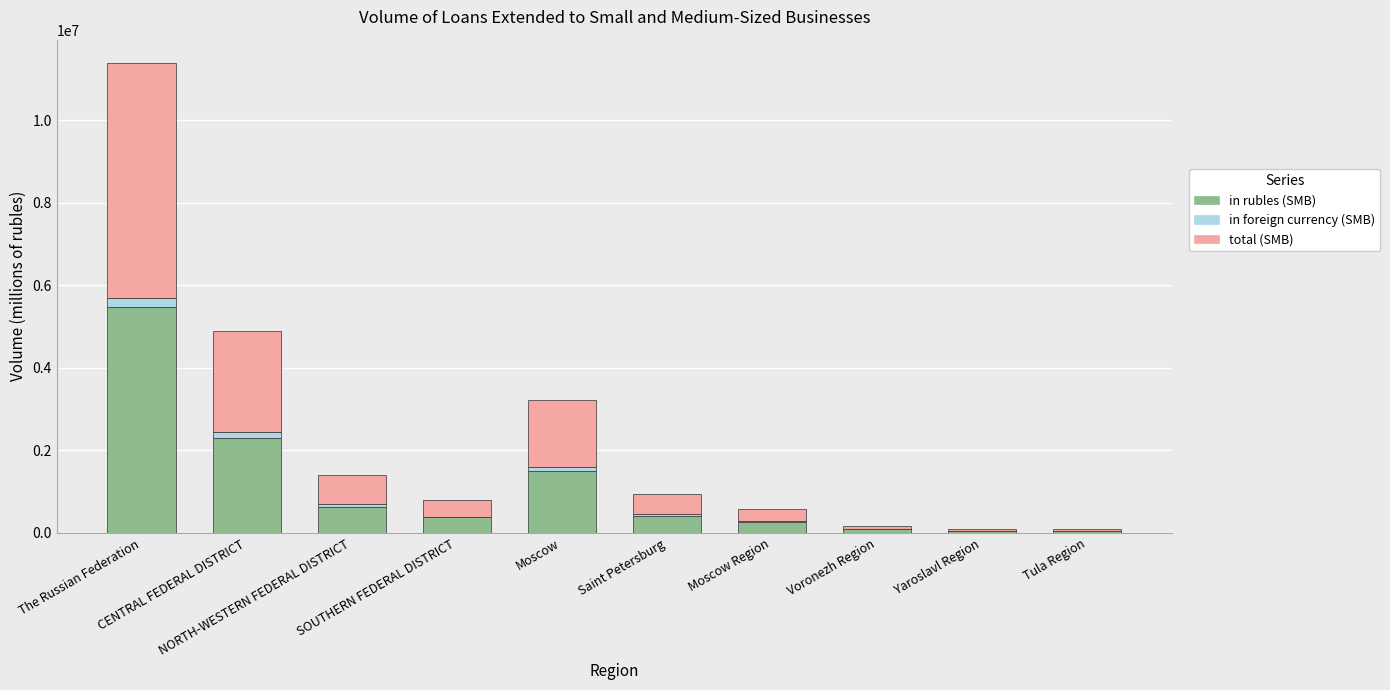

What is the sum of all in rubles (SMB) values?

11153458